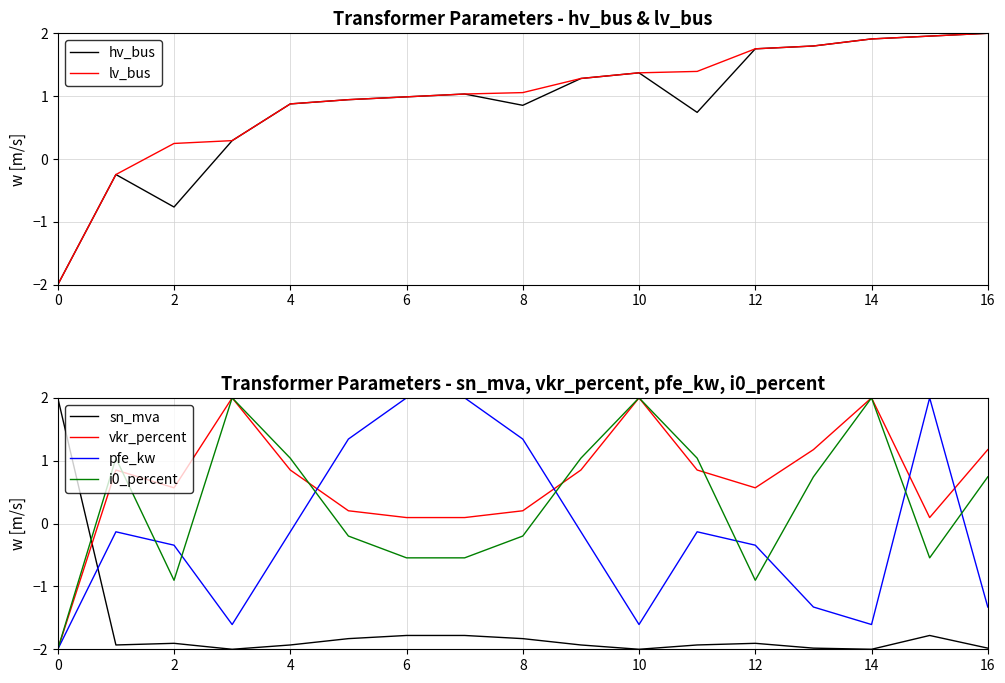

What is the average value of the i0_percent series?

0.3